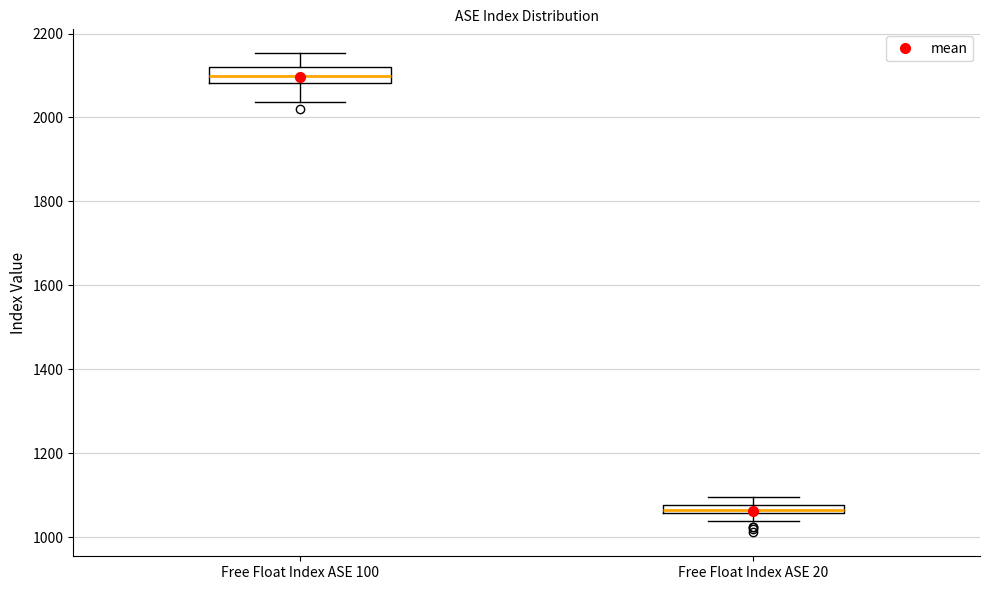

Where is the upper edge of the box for Free Float Index ASE 20 on the y-axis? The values are not printed on the chart, so give them approximately, as read against the axis.

1080